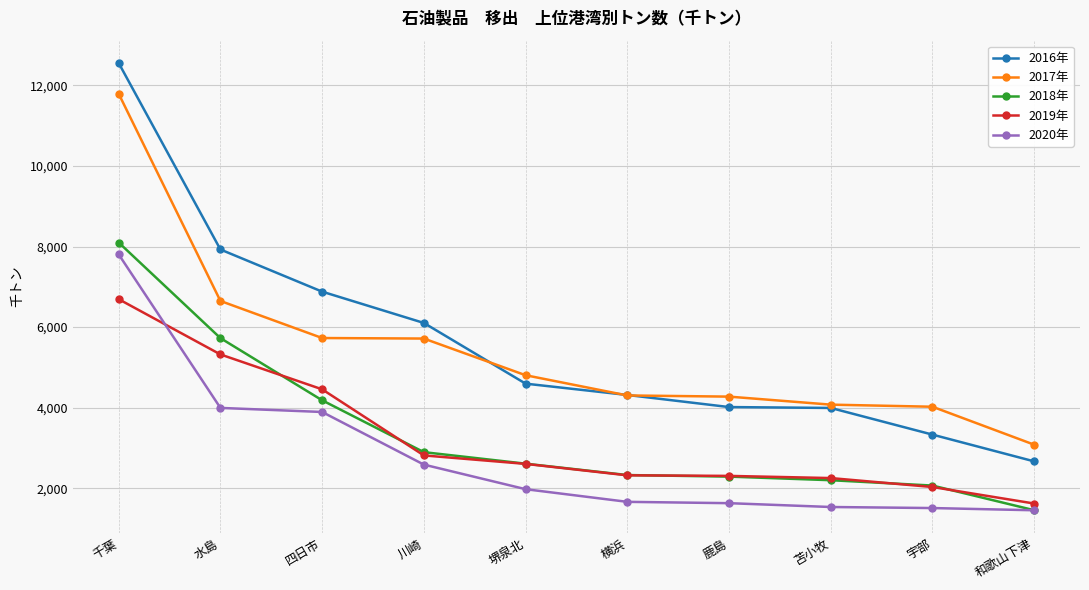

At which category is the sum across all series the highest?

千葉